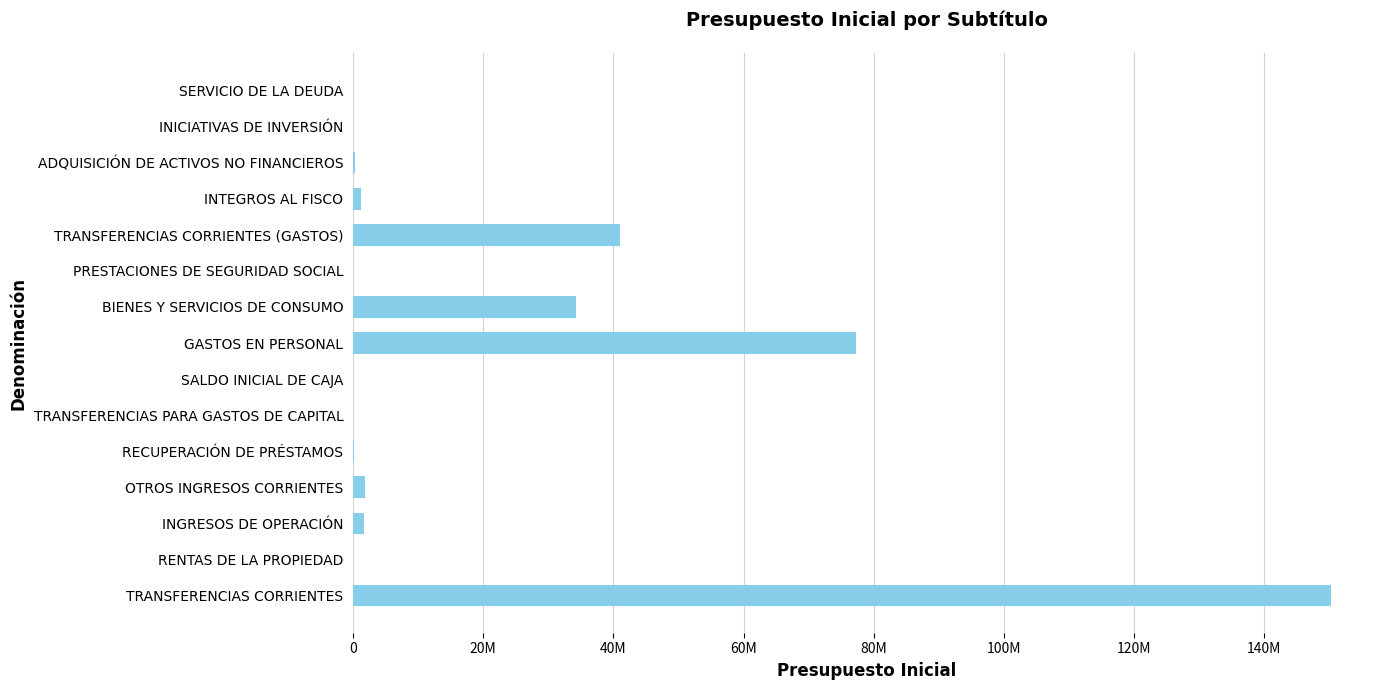

How many values are above zero?

13